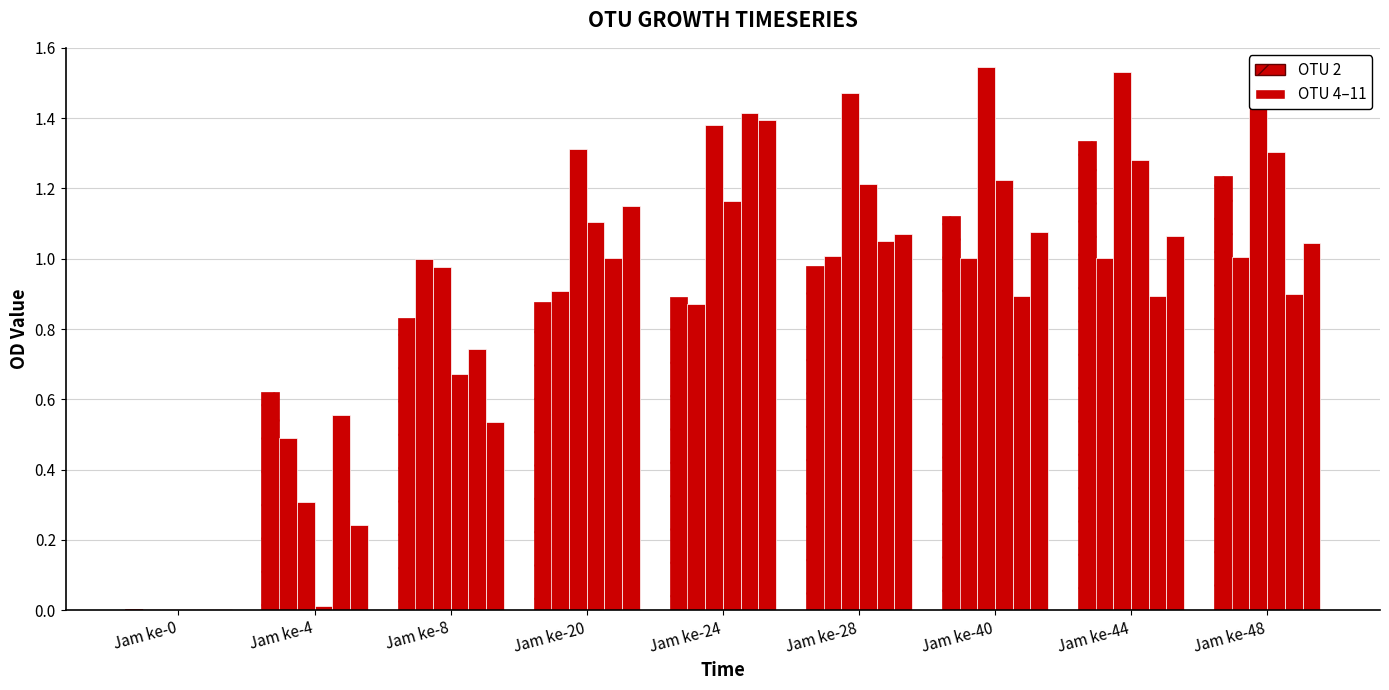

Count the number of categories in the chart.

9